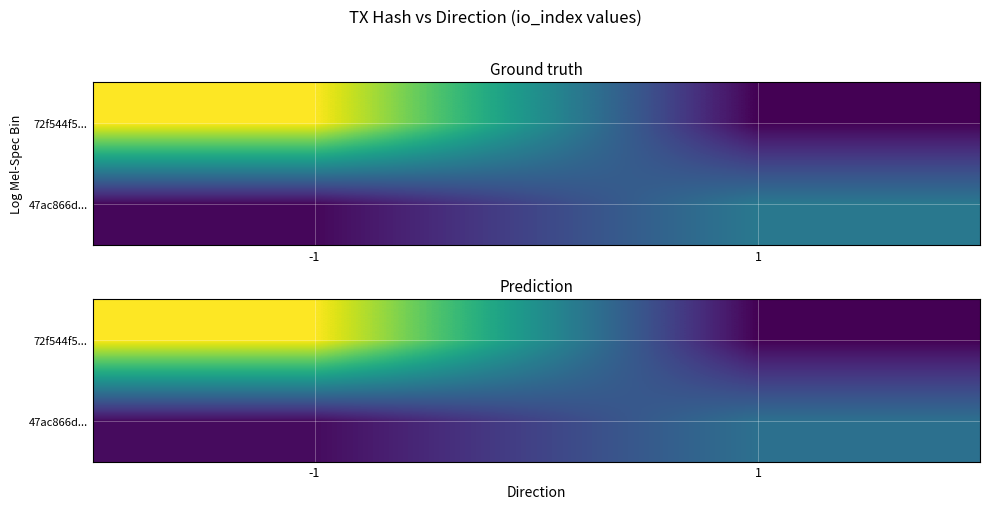

Which has a higher value, 1 or -1?

-1